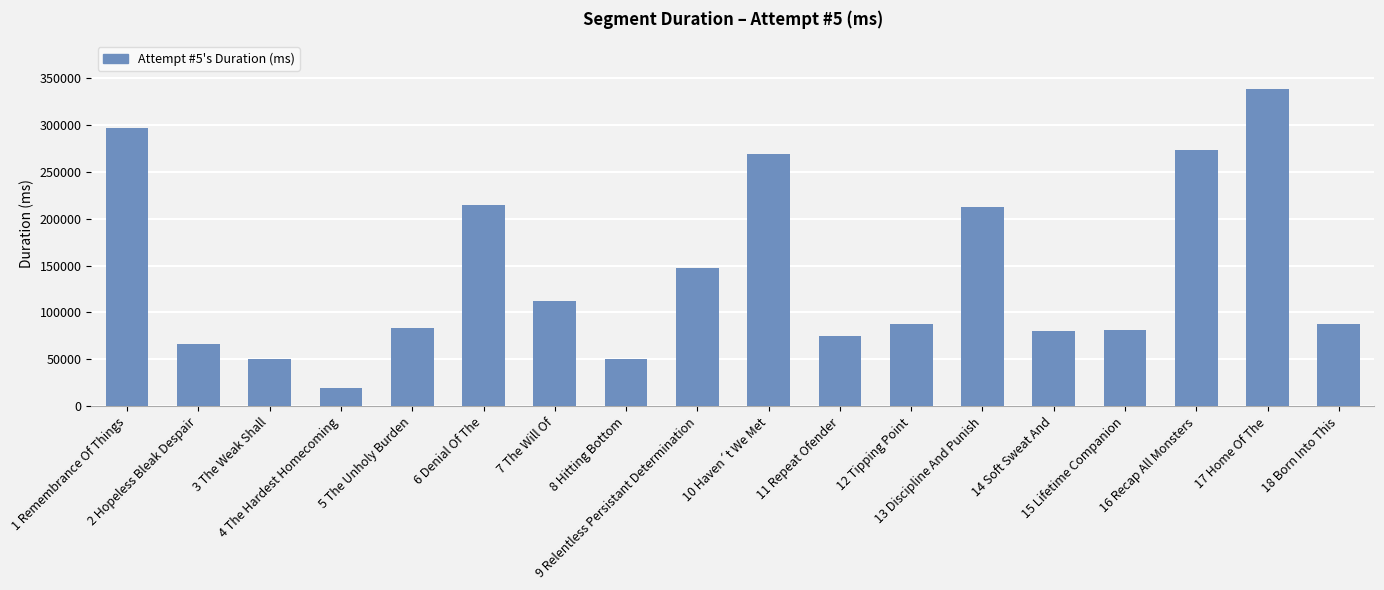

How many series are shown in this chart?

1